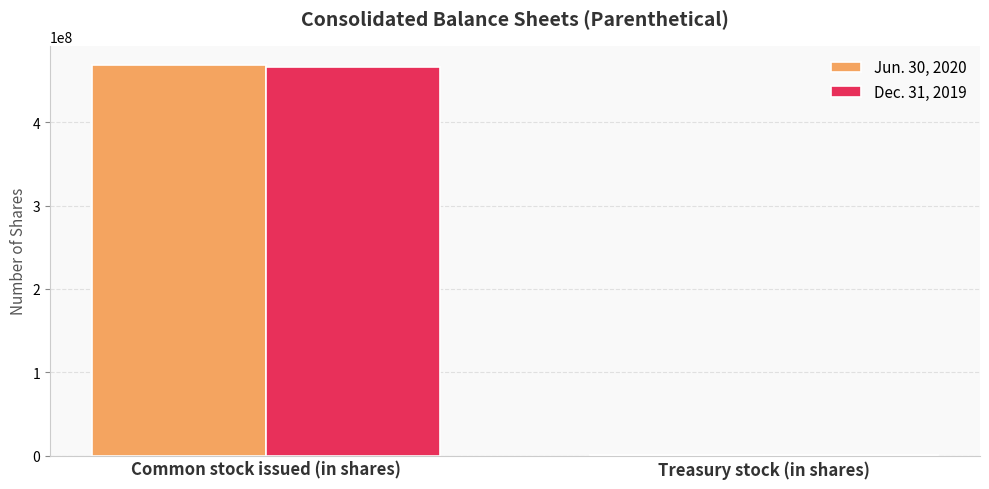

Which category has the highest value across all series?

Common stock issued (in shares)